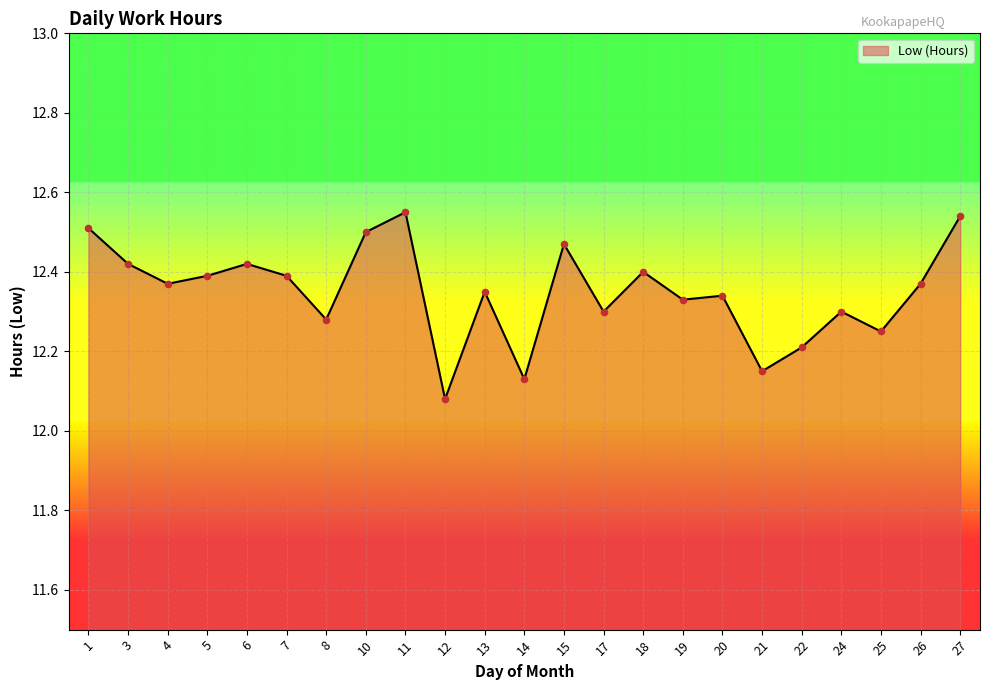

Which has a higher value, 26 or 17?

26